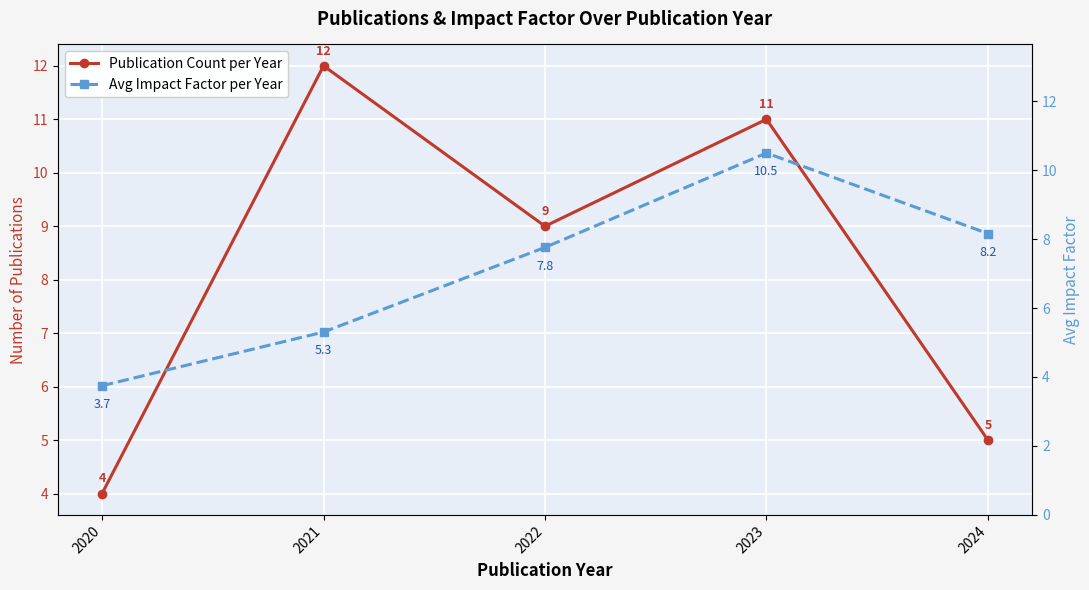

Is it true that Publication Count per Year equals 5.0 at 2024?

True